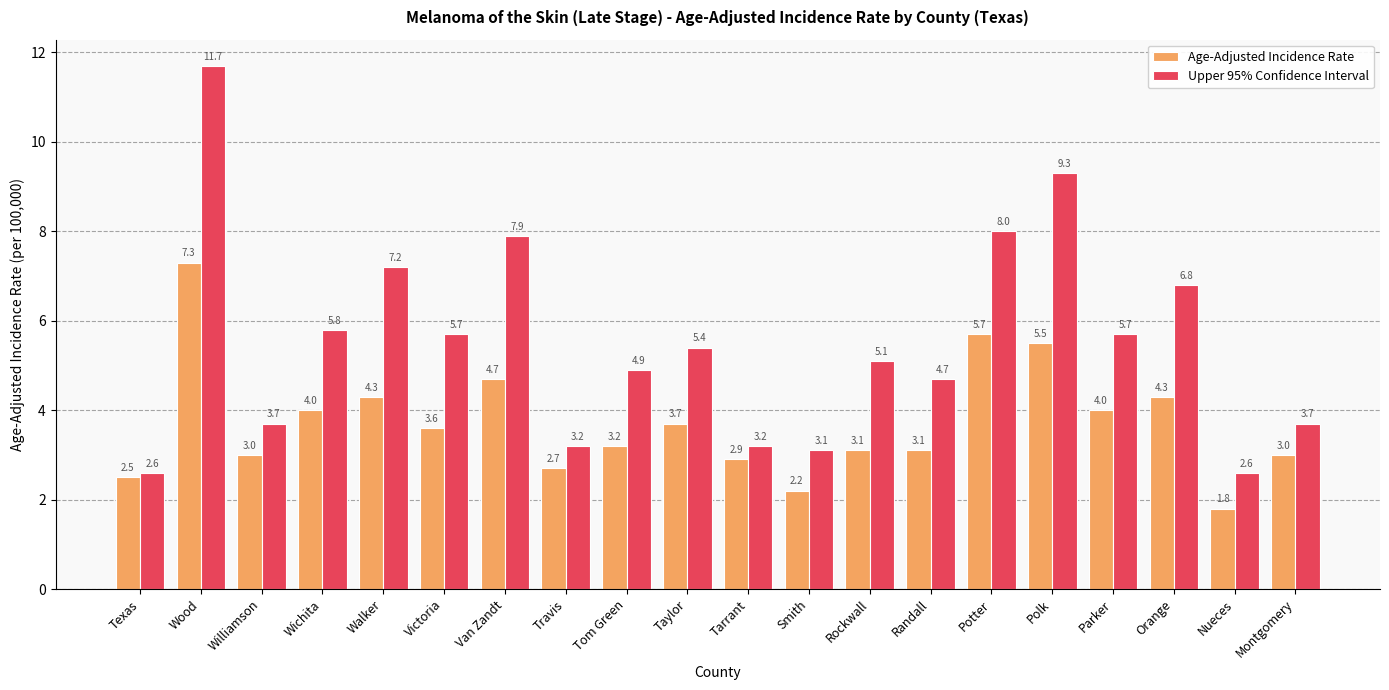

Is it true that Age-Adjusted Incidence Rate equals 3.0 at Williamson?

True